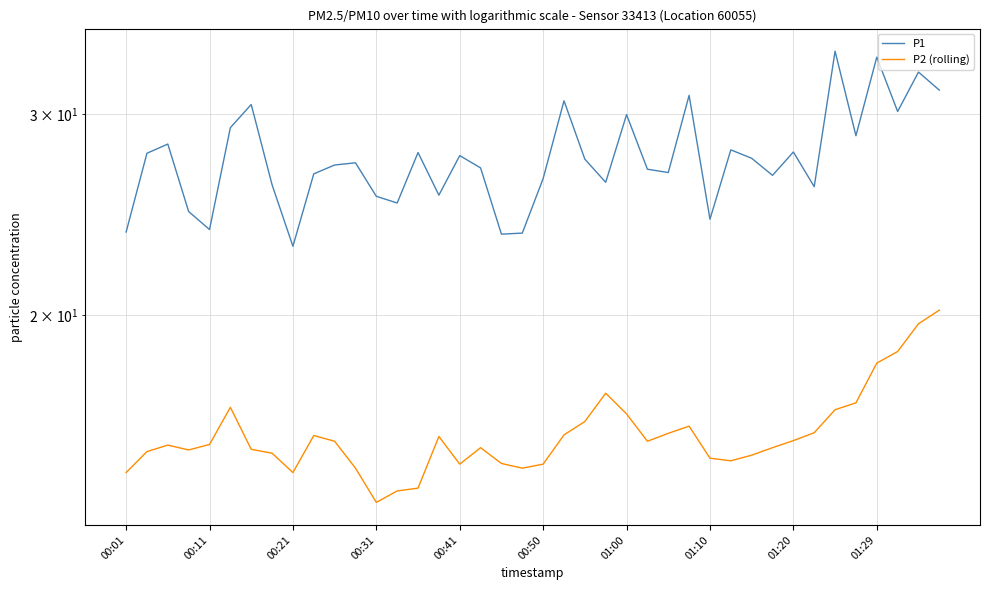

Reading left to right, list all the values displayed in this chart.

P1: 23.6	27.7	28.2	24.6	23.8	29.2	30.6	26.0	23.0	26.6	27.1	27.2	25.4	25.1	27.8	25.5	27.6	26.9	23.6	23.6	26.4	30.8	27.4	26.1	30.0	26.9	26.7	31.2	24.3	27.9	27.4	26.5	27.8	25.9	34.1	28.7	33.7	30.2	32.7	31.5
P2 (rolling): 14.6	15.2	15.4	15.2	15.4	16.6	15.2	15.1	14.6	15.7	15.5	14.7	13.7	14.0	14.1	15.7	14.8	15.3	14.8	14.7	14.8	15.7	16.1	17.1	16.4	15.5	15.8	16.0	15.0	14.9	15.1	15.3	15.5	15.8	16.5	16.8	18.1	18.6	19.6	20.2